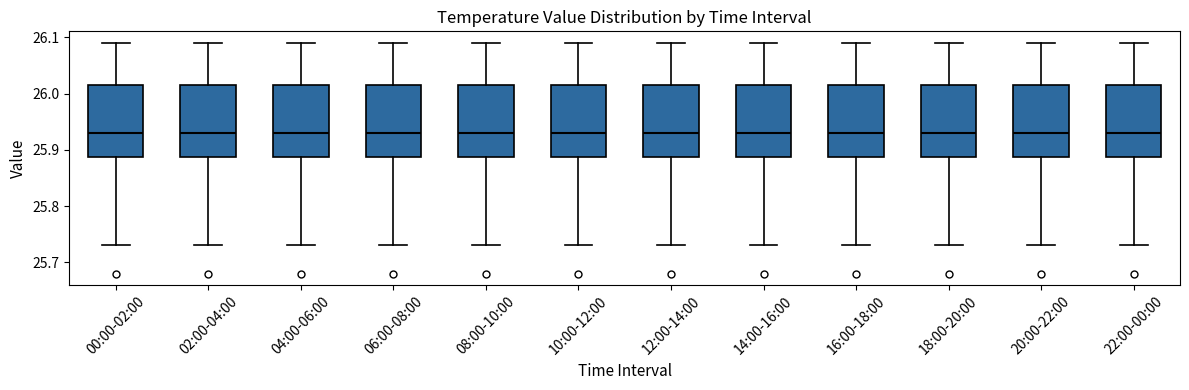

Reading left to right, transcribe this box plot: for each box, give where its median line is, the range the box spans, and where its two whiskers end, as read against the y-axis. The values are not printed on the chart, so give them approximately, as read against the axis.

00:00-02:00: median 25.93, box 25.89 to 26.02, whiskers 25.73 to 26.09
02:00-04:00: median 25.93, box 25.89 to 26.02, whiskers 25.73 to 26.09
04:00-06:00: median 25.93, box 25.89 to 26.02, whiskers 25.73 to 26.09
06:00-08:00: median 25.93, box 25.89 to 26.02, whiskers 25.73 to 26.09
08:00-10:00: median 25.93, box 25.89 to 26.02, whiskers 25.73 to 26.09
10:00-12:00: median 25.93, box 25.89 to 26.02, whiskers 25.73 to 26.09
12:00-14:00: median 25.93, box 25.89 to 26.02, whiskers 25.73 to 26.09
14:00-16:00: median 25.93, box 25.89 to 26.02, whiskers 25.73 to 26.09
16:00-18:00: median 25.93, box 25.89 to 26.02, whiskers 25.73 to 26.09
18:00-20:00: median 25.93, box 25.89 to 26.02, whiskers 25.73 to 26.09
20:00-22:00: median 25.93, box 25.89 to 26.02, whiskers 25.73 to 26.09
22:00-00:00: median 25.93, box 25.89 to 26.02, whiskers 25.73 to 26.09